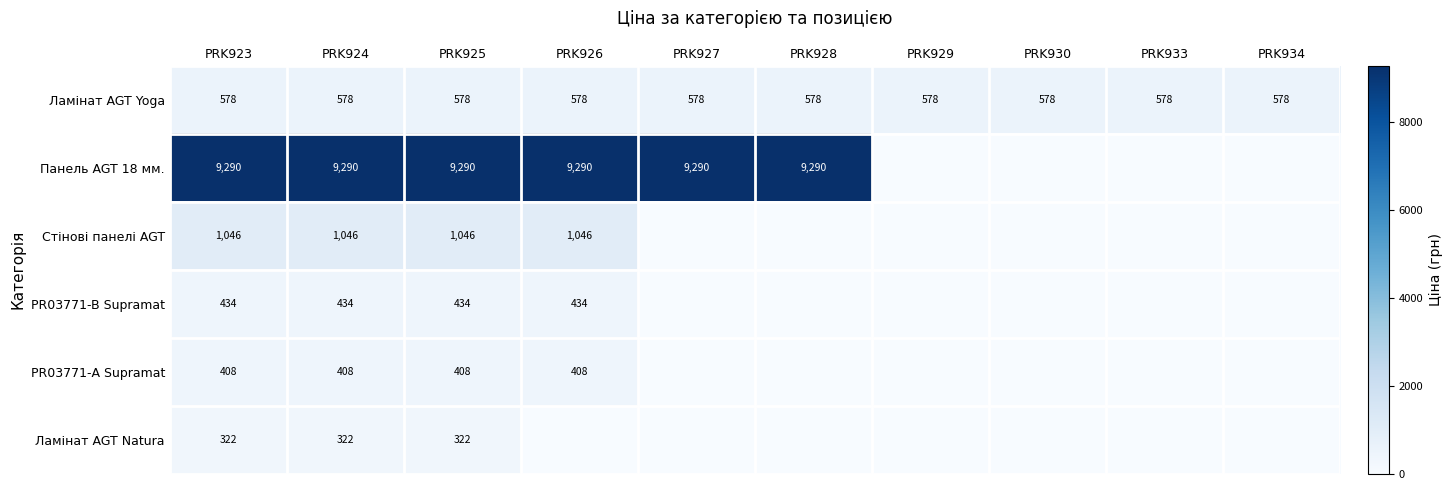

Is the value of Панель AGT 18 мм. at PRK924 greater than the value of Стінові панелі AGT at PRK923?

Yes